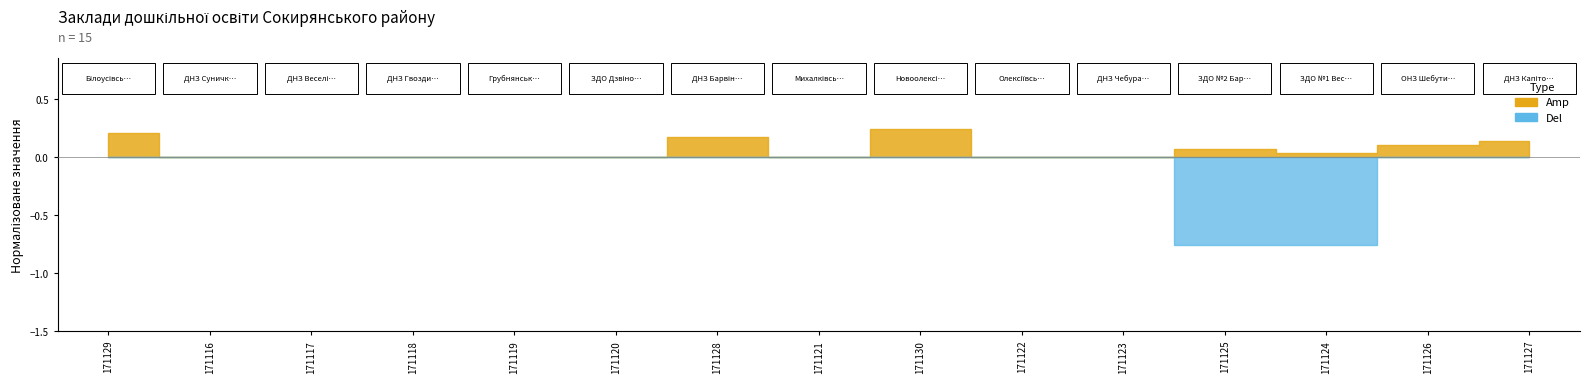

What position from the right is Олексіївський НВК?

6